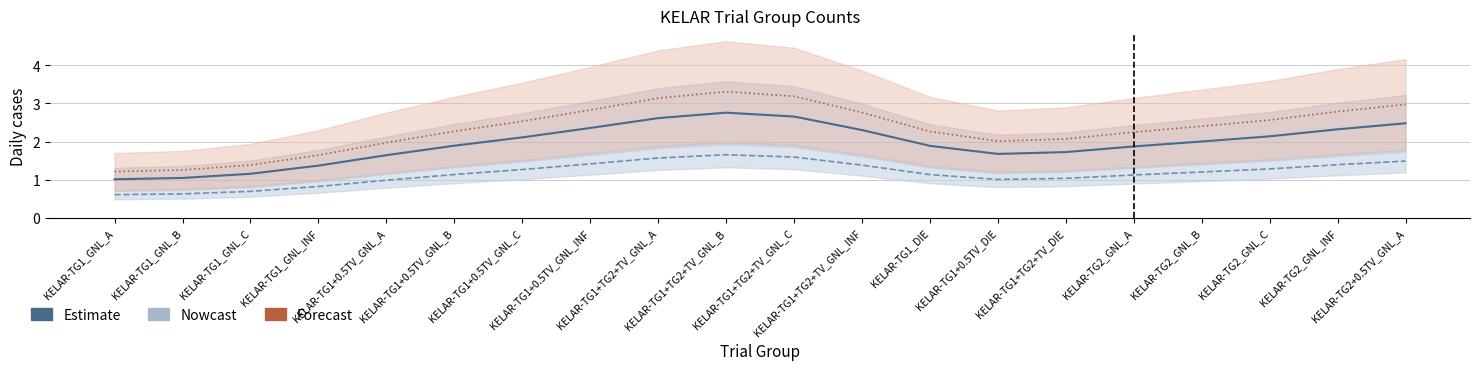

What is the greatest value displayed?

3.3